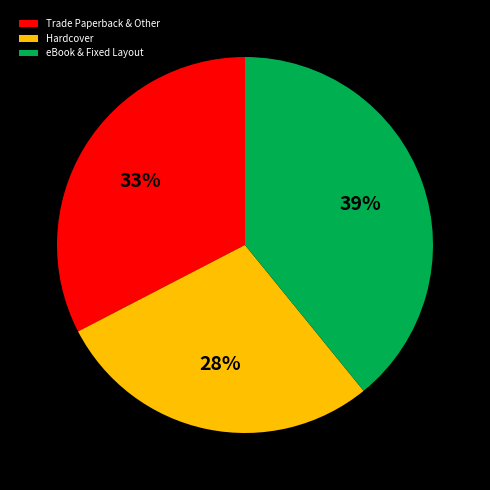

How many segments does this pie chart have?

3